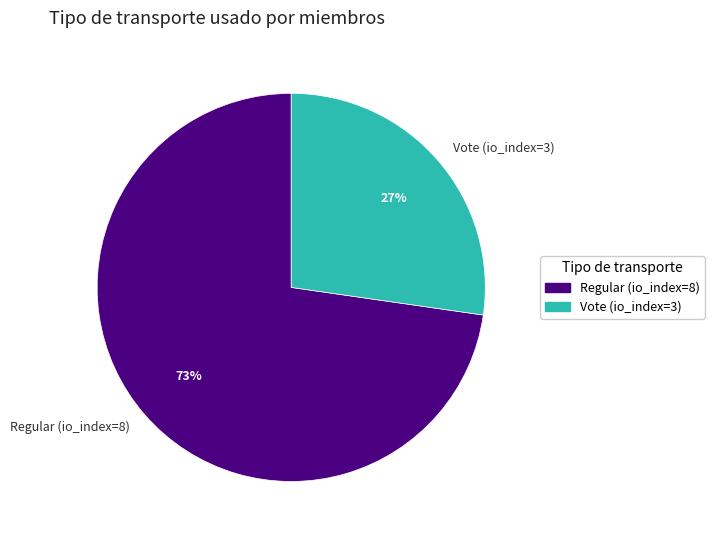

Between Regular (io_index=8) and Vote (io_index=3), which is larger?

Regular (io_index=8)